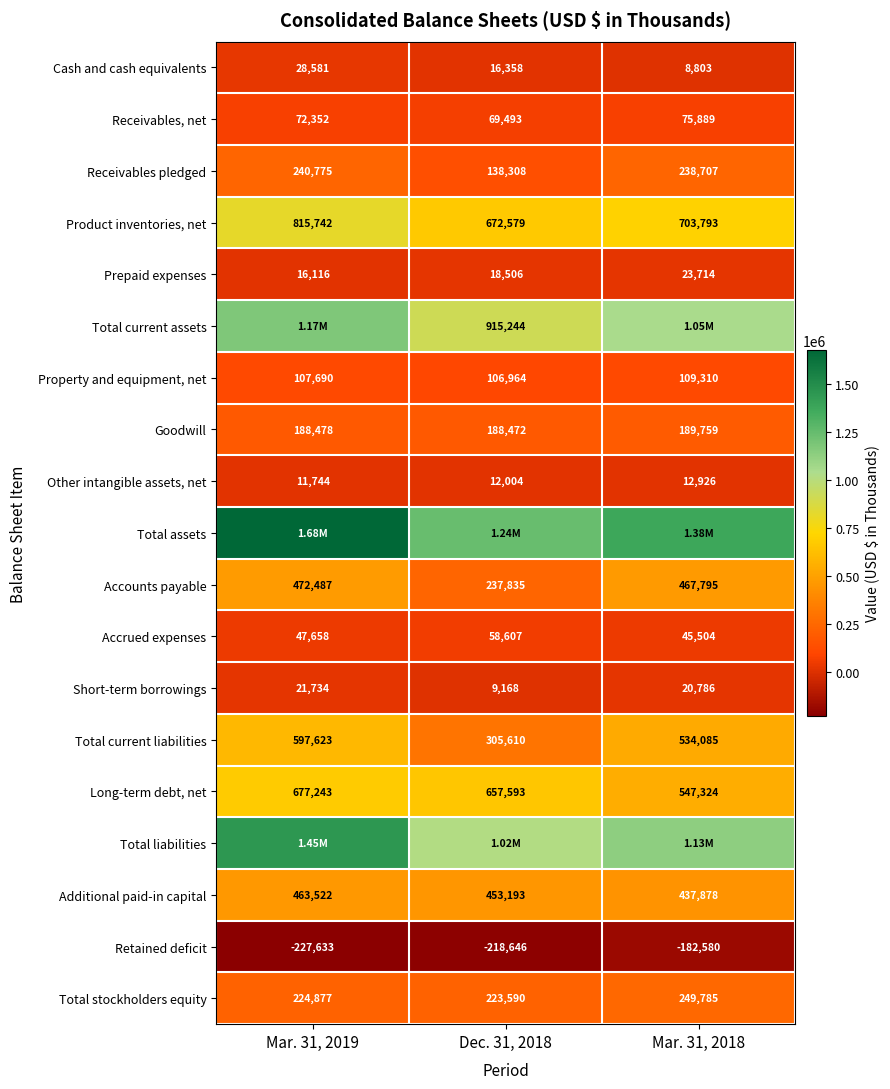

Rank the categories by Goodwill value from highest to lowest.

Mar. 31, 2018, Mar. 31, 2019, Dec. 31, 2018